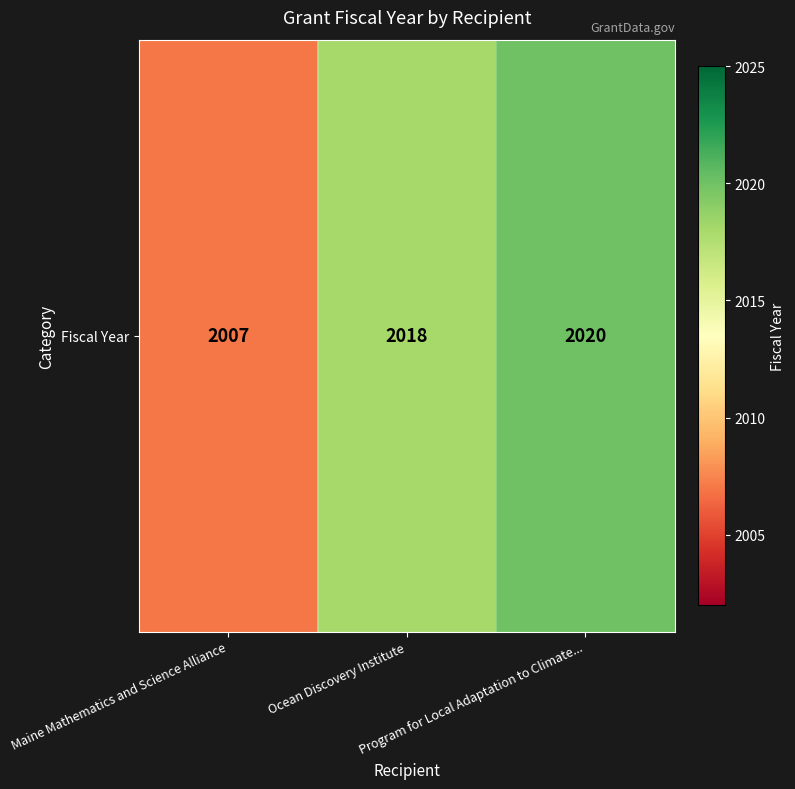

What is the change in value from Maine Mathematics and Science Alliance to Program for Local Adaptation to Climate...?

+13